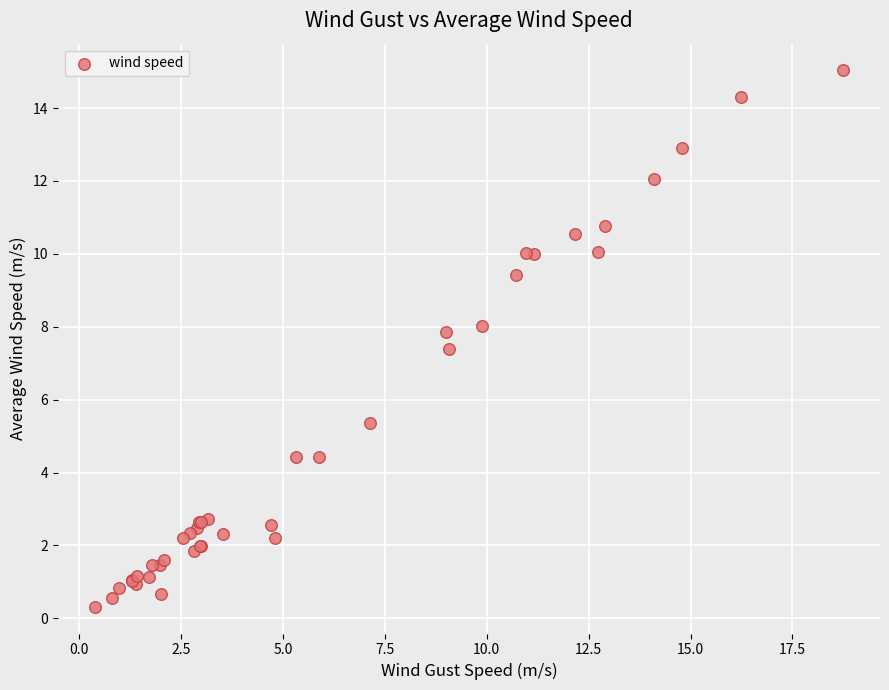

What Y value in the scatter plot is closest to 7?

7.4